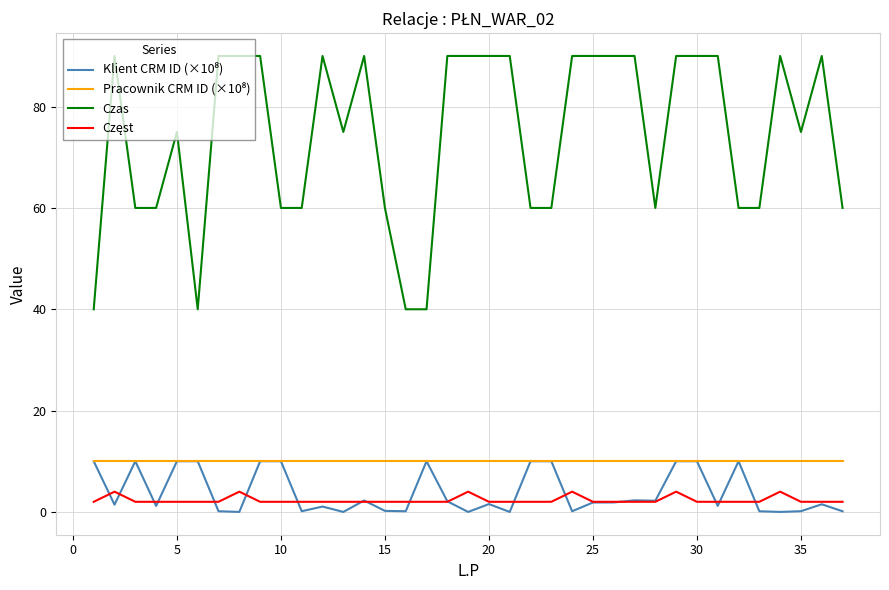

Which series has the widest spread of values?

Czas